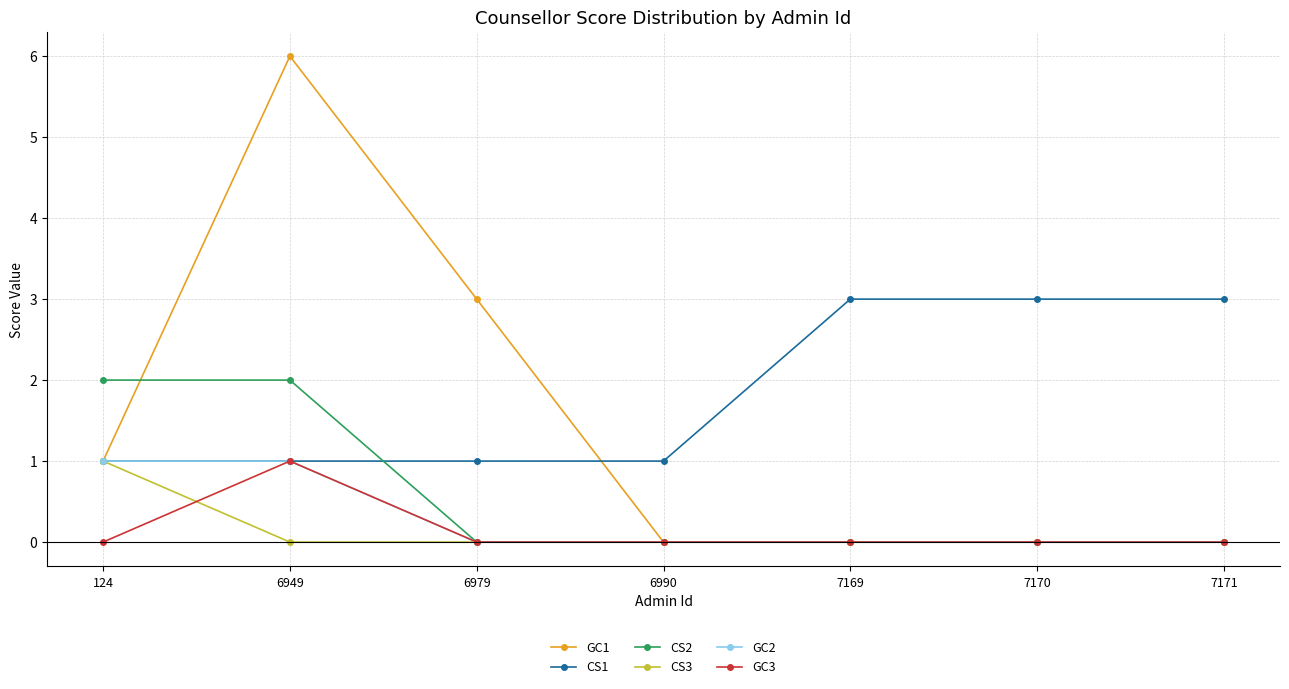

What is the sum of all GC3 values?

1